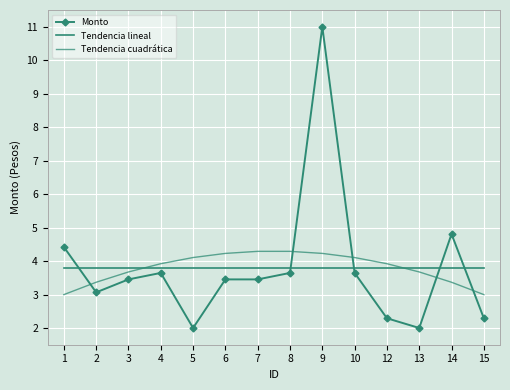

Rank the series by their maximum value, from highest to lowest.

Monto, Tendencia cuadrática, Tendencia lineal